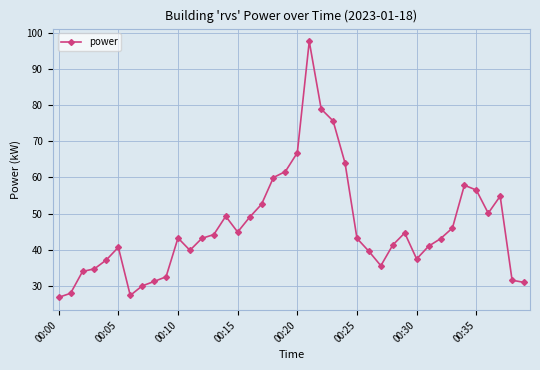

What is the value of the 31st point from the left?

37.5